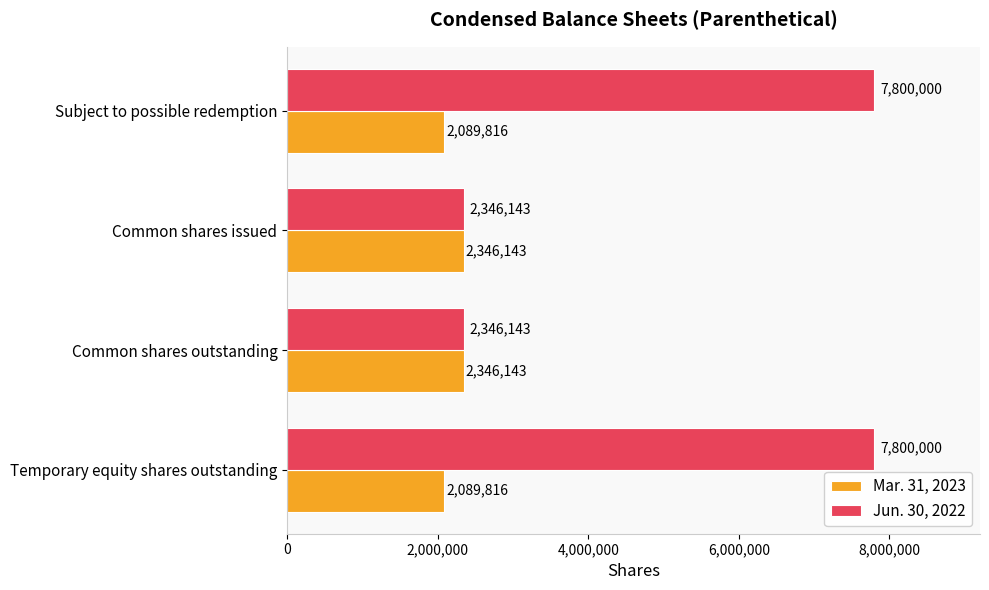

List the series in order of their peak value, lowest first.

Mar. 31, 2023, Jun. 30, 2022